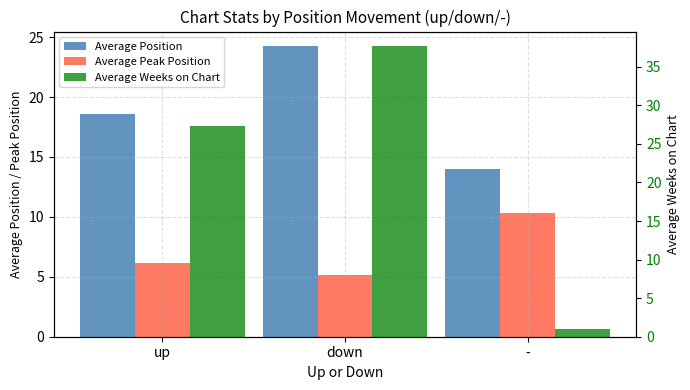

Reading left to right, list all the values displayed in this chart.

Average Position: up=18.6	down=24.2	-=14.0
Average Peak Position: up=6.1	down=5.2	-=10.3
Average Weeks on Chart: up=27.3	down=37.7	-=1.0